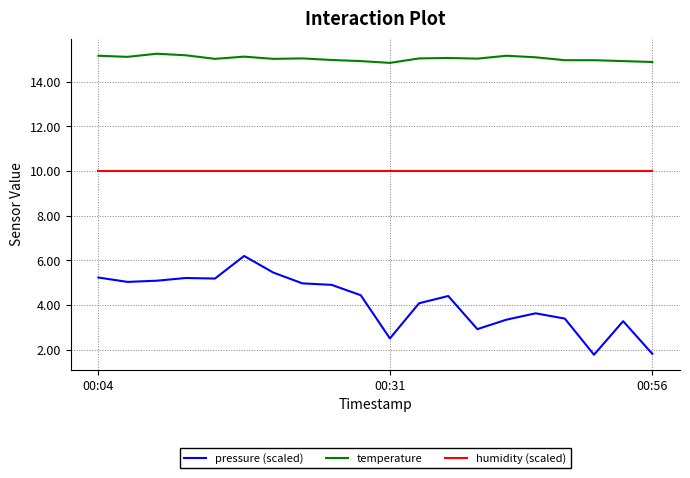

True or false: temperature and humidity (scaled) intersect in this chart.

False